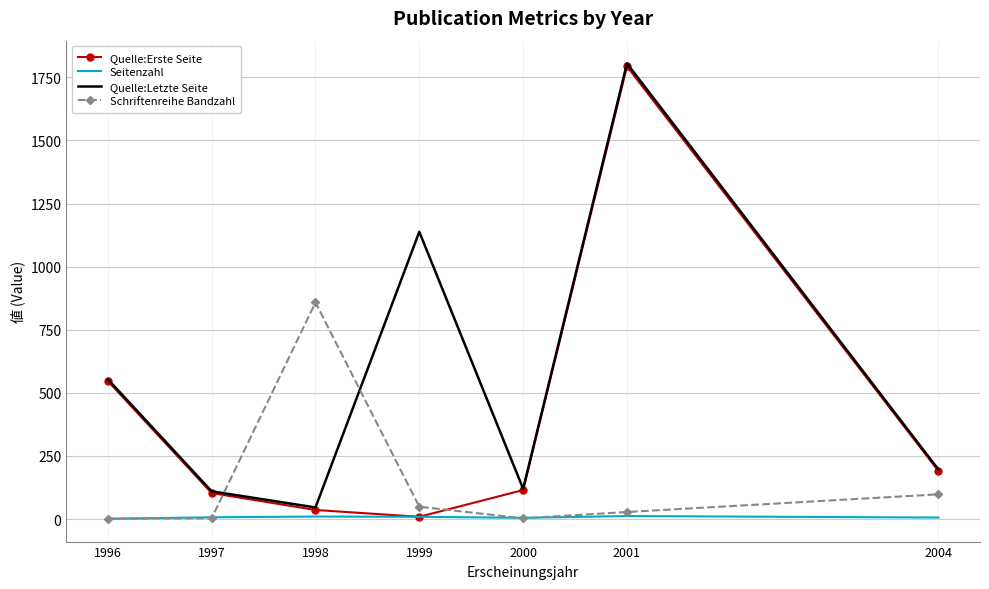

List the series in order of their overall mean, lowest first.

Seitenzahl, Schriftenreihe Bandzahl, Quelle:Erste Seite, Quelle:Letzte Seite